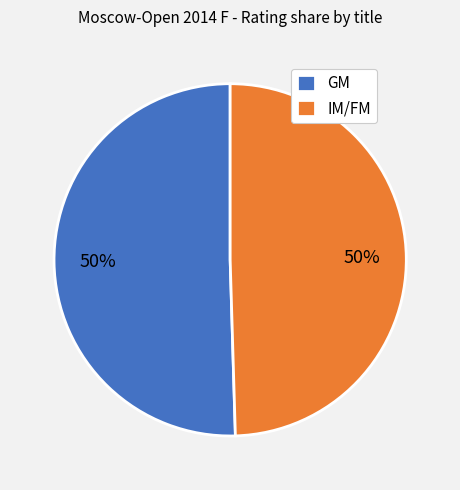

To the nearest percent, what portion does GM represent?

50%